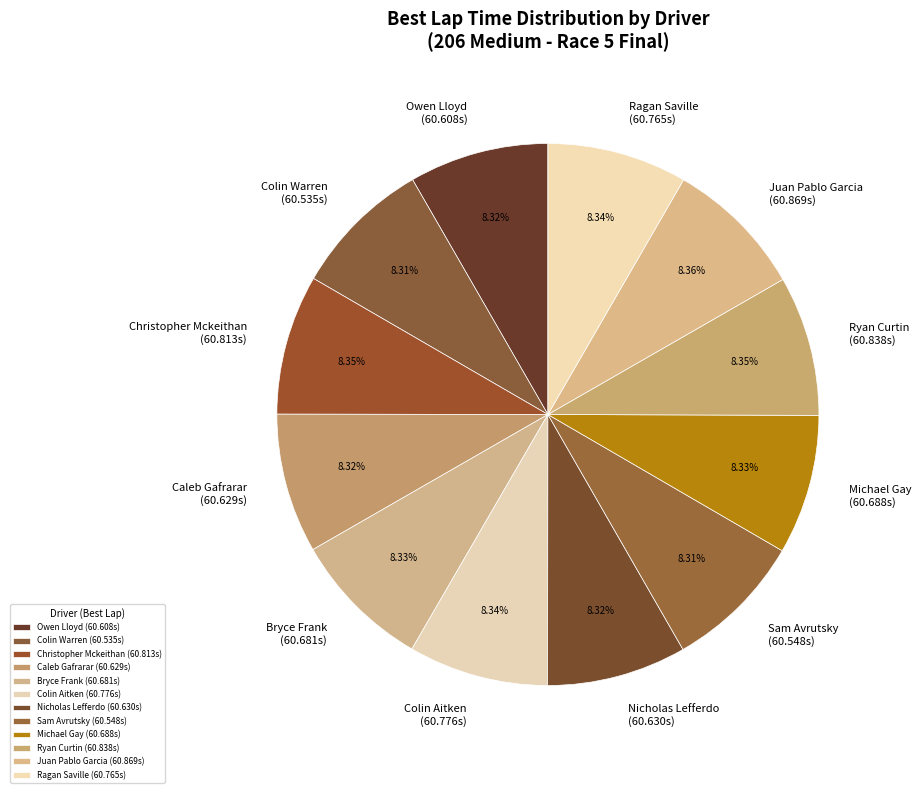

Is the sum of Sam Avrutsky and Owen Lloyd greater than half?

No